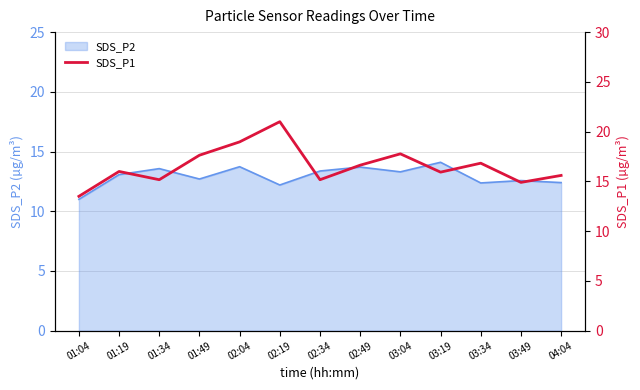

Is it true that SDS_P2 equals 7.4 at 03:04?

False